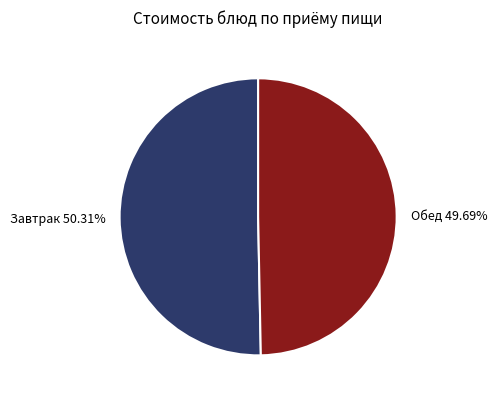

Which category has the biggest portion of the pie?

Завтрак 50.31%